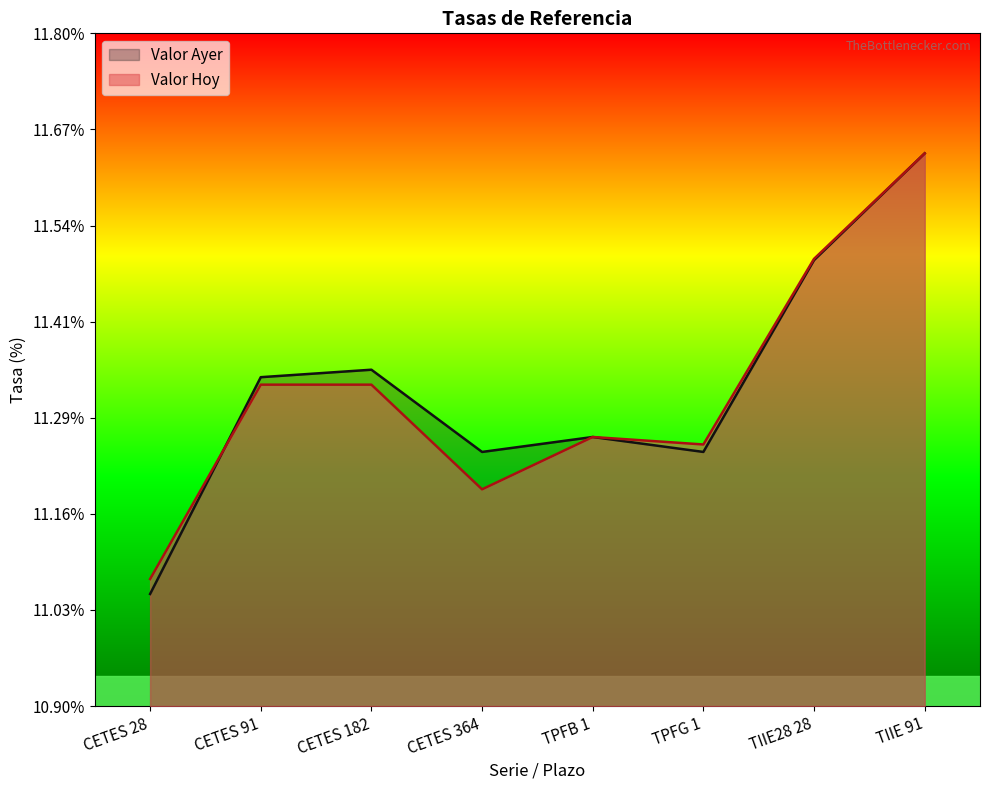

At which category is the sum across all series the highest?

TIIE 91